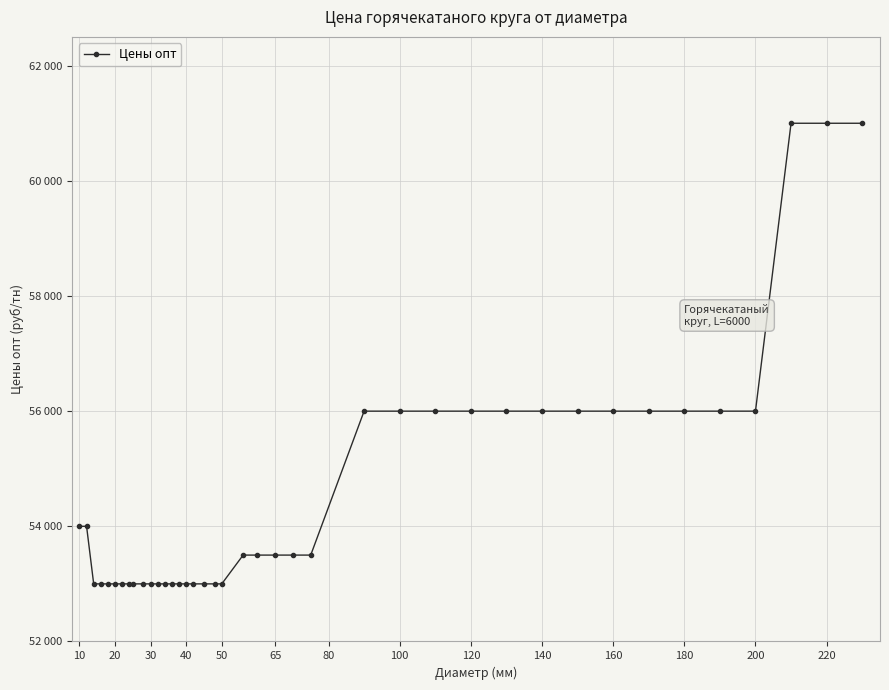

Is this an area chart (filled region under the line)?

No